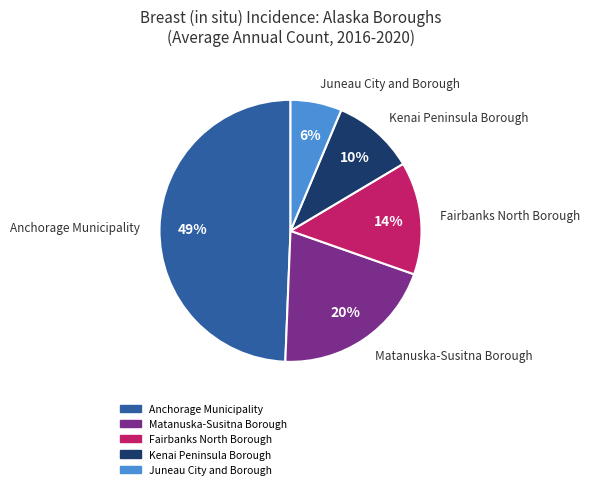

To the nearest percent, what is the average slice percentage?

20%